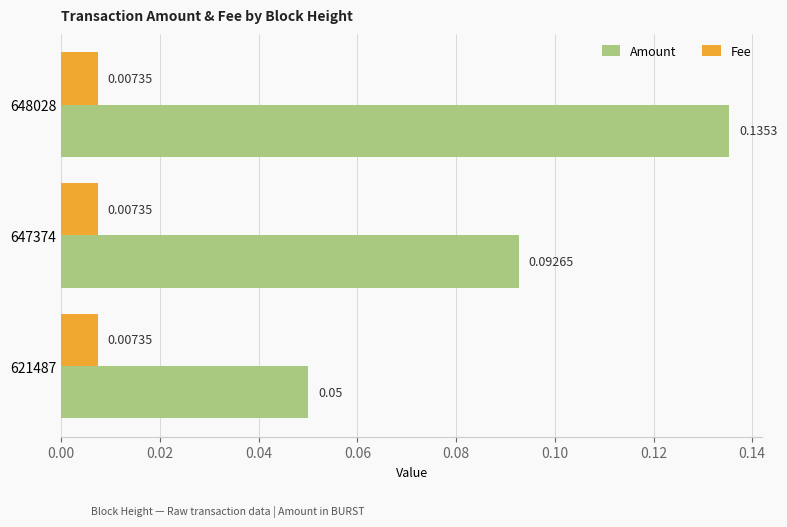

Rank the categories by Amount value from lowest to highest.

621487, 647374, 648028